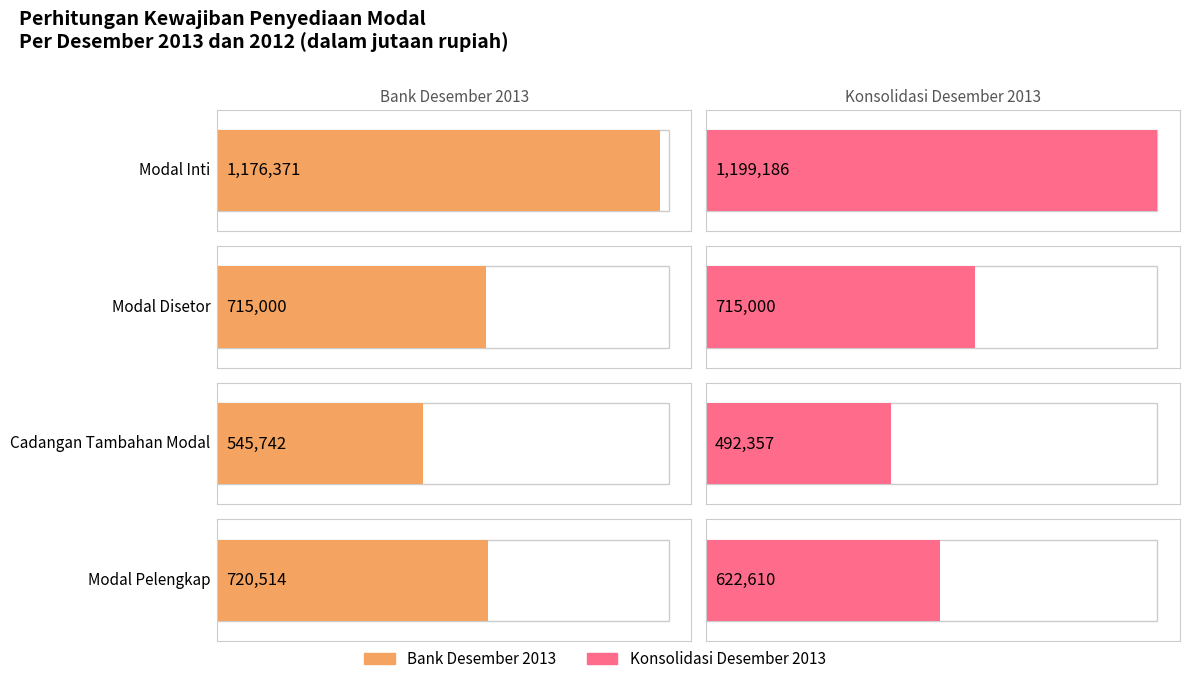

What is the total value across all series at Modal Pelengkap?

1343124